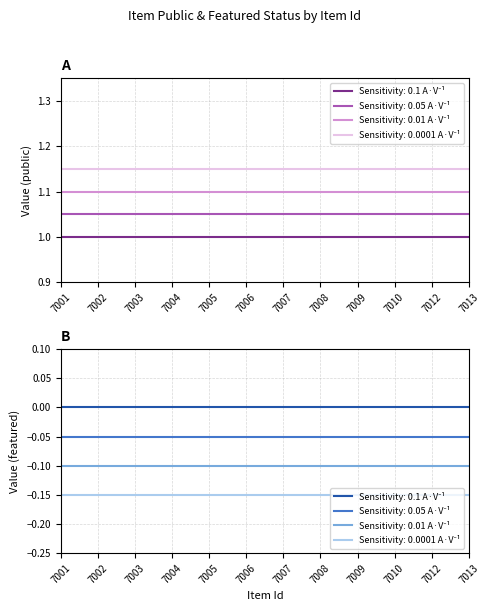

Which category has the lowest value in the public series?

7001